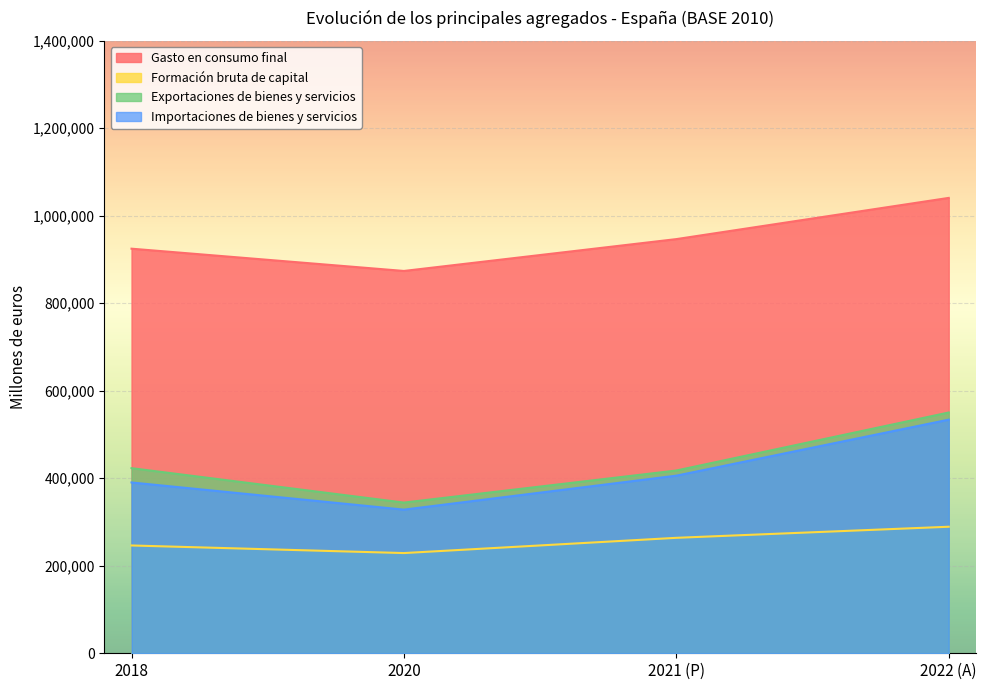

At which category is the sum across all series the highest?

2022 (A)